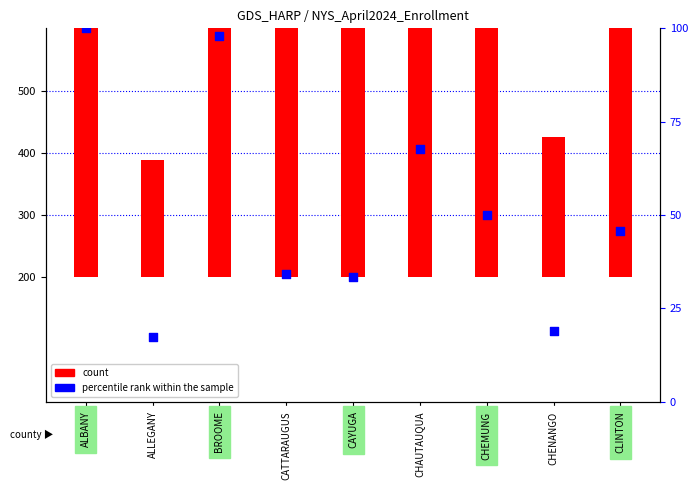

What are all the series names shown in the legend?

count, percentile rank within the sample